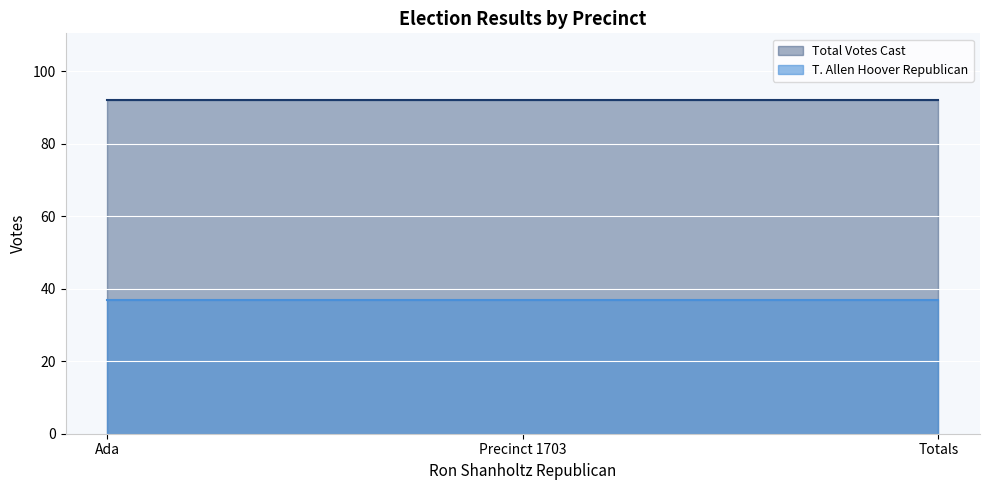

Where is Total Votes Cast nearest to the value 92?

Ada